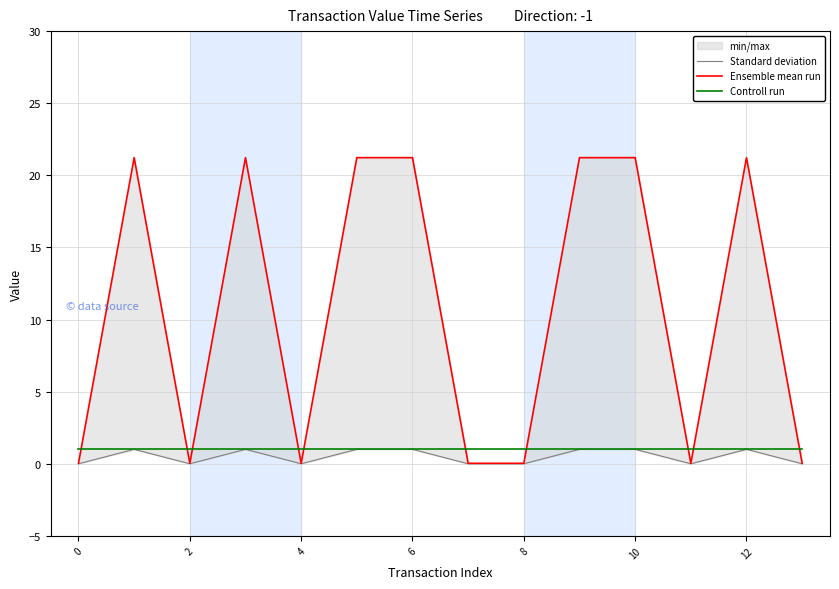

True or false: Standard deviation has more than 1 points higher than both neighbors.

True